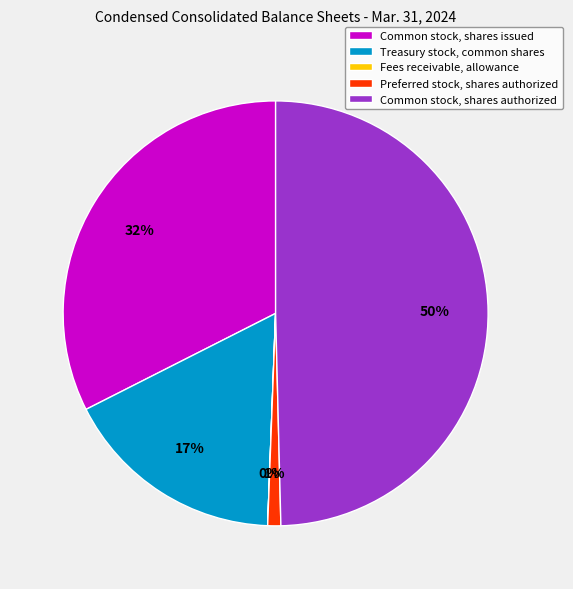

Is the sum of Preferred stock, shares authorized and Common stock, shares issued greater than half?

No